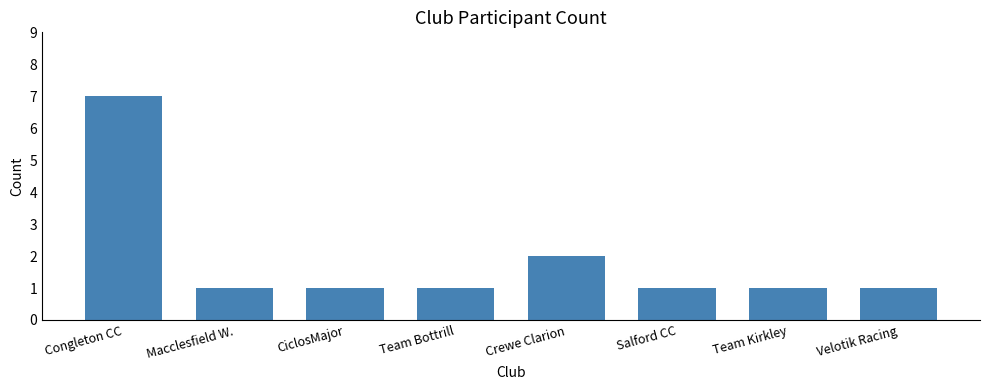

What is the sum of all values?

15